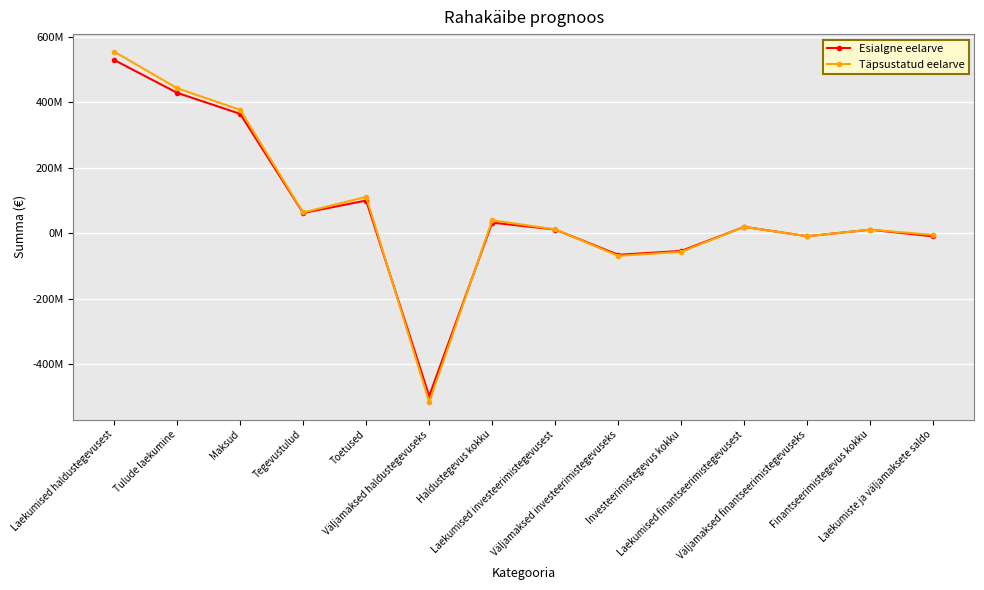

At Laekumised finantseerimistegevusest, list the series in order from smallest to largest.

Esialgne eelarve, Täpsustatud eelarve